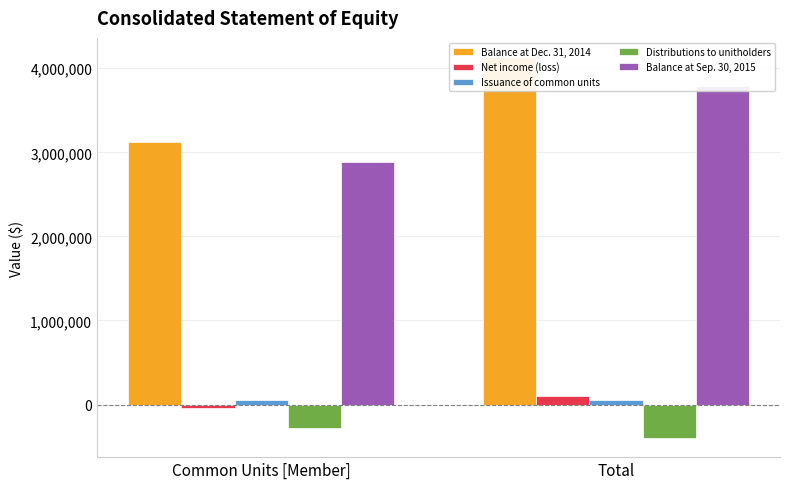

How many data points does each series have?

2